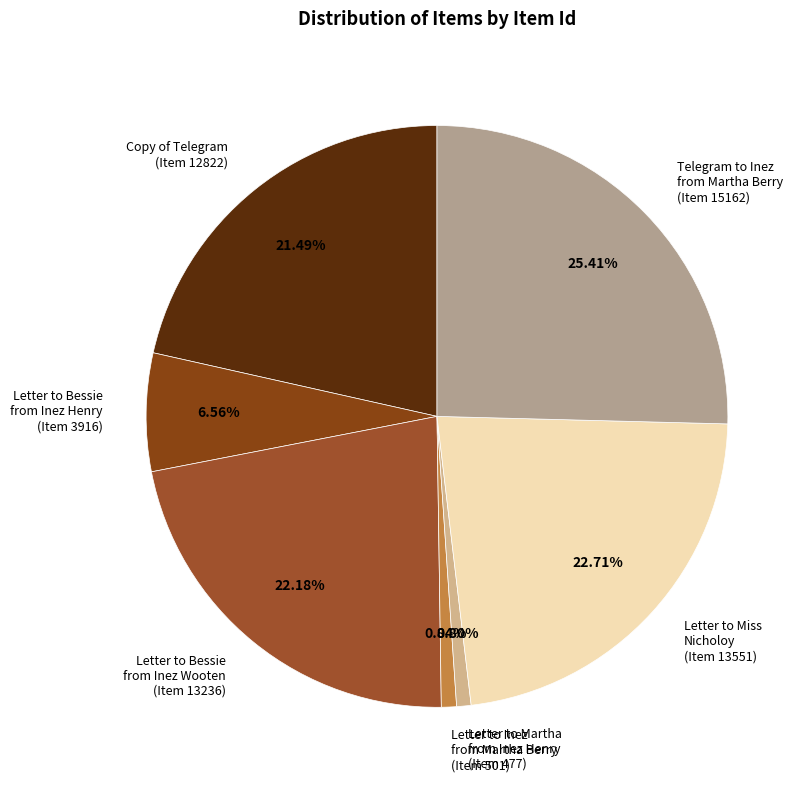

Count the number of slices in the pie.

7